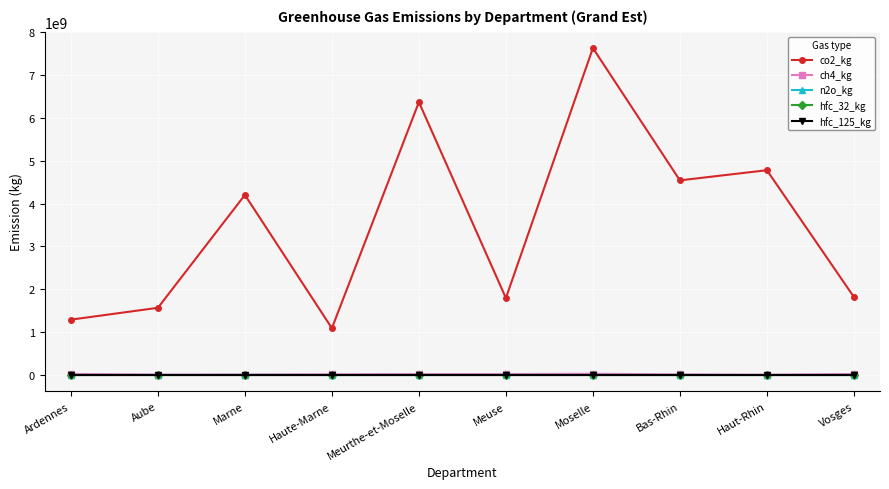

Which series has the largest range (max minus min)?

co2_kg